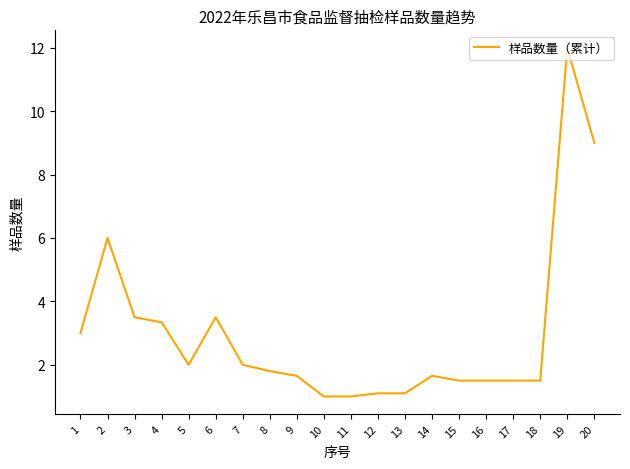

The chart shows a value of 0.5 at 13. True or false?

False